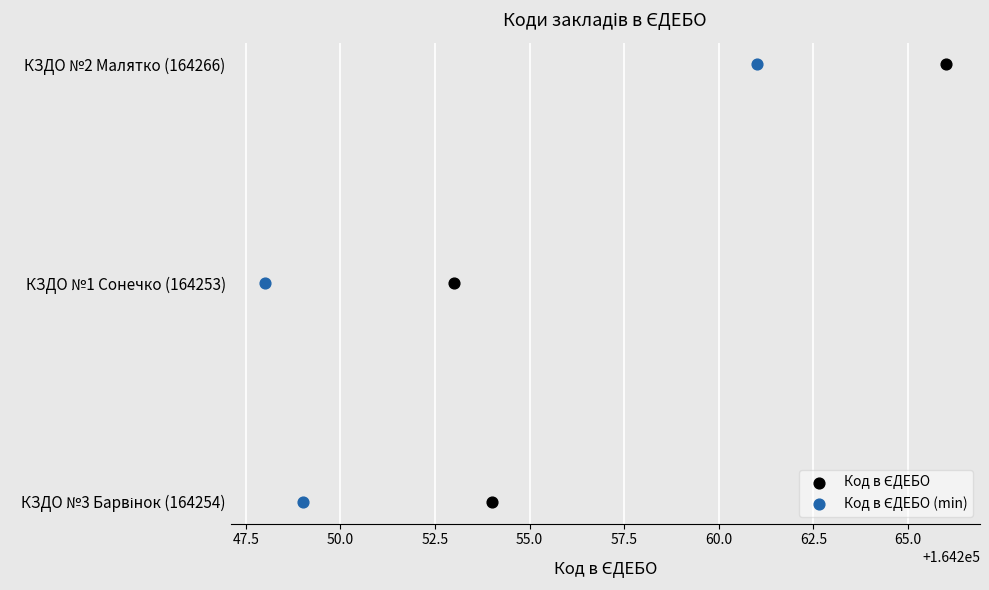

Which series has the widest spread of Y values?

Код в ЄДЕБО